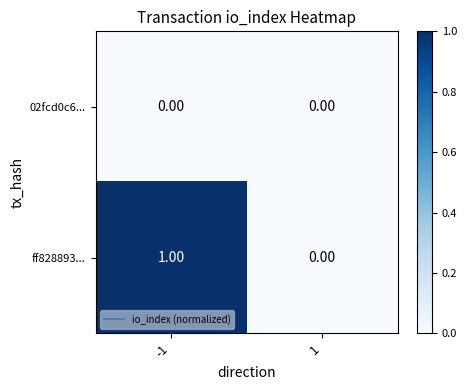

How many series are shown in this chart?

2